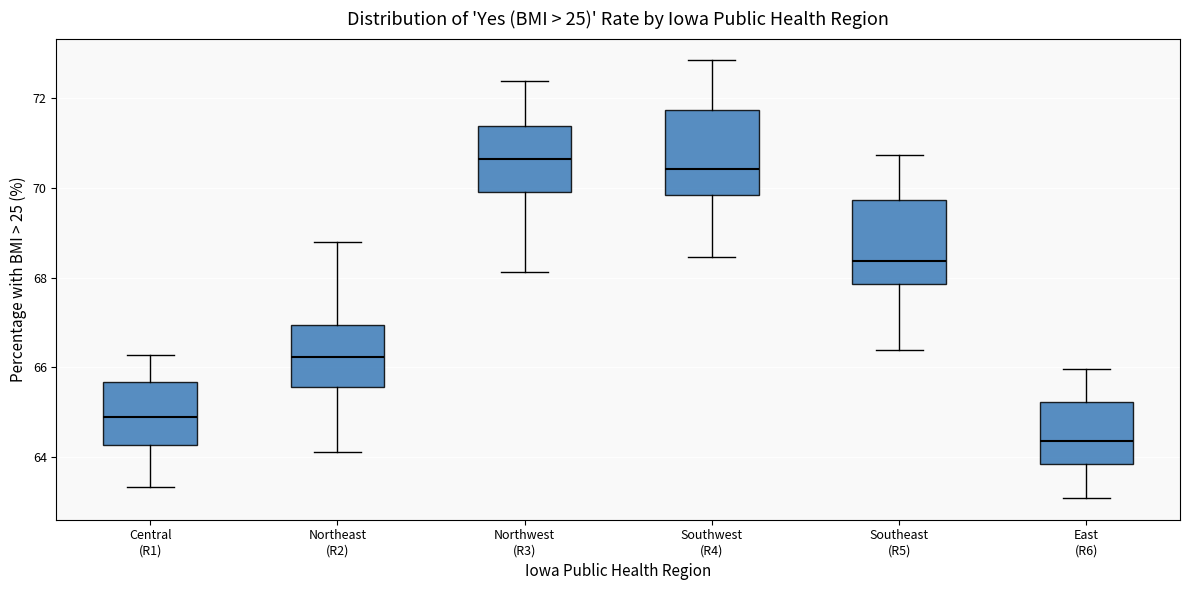

Reading left to right, read every box against the y-axis: the position of its median line, the range the box covers, and the ends of its whiskers. The values are not printed on the chart, so give them approximately, as read against the axis.

Central (R1): median 65.0, box 64.2 to 65.6, whiskers 63.4 to 66.2
Northeast (R2): median 66.2, box 65.6 to 67.0, whiskers 64.2 to 68.8
Northwest (R3): median 70.6, box 70.0 to 71.4, whiskers 68.2 to 72.4
Southwest (R4): median 70.4, box 69.8 to 71.8, whiskers 68.4 to 72.8
Southeast (R5): median 68.4, box 67.8 to 69.8, whiskers 66.4 to 70.8
East (R6): median 64.4, box 63.8 to 65.2, whiskers 63.0 to 66.0